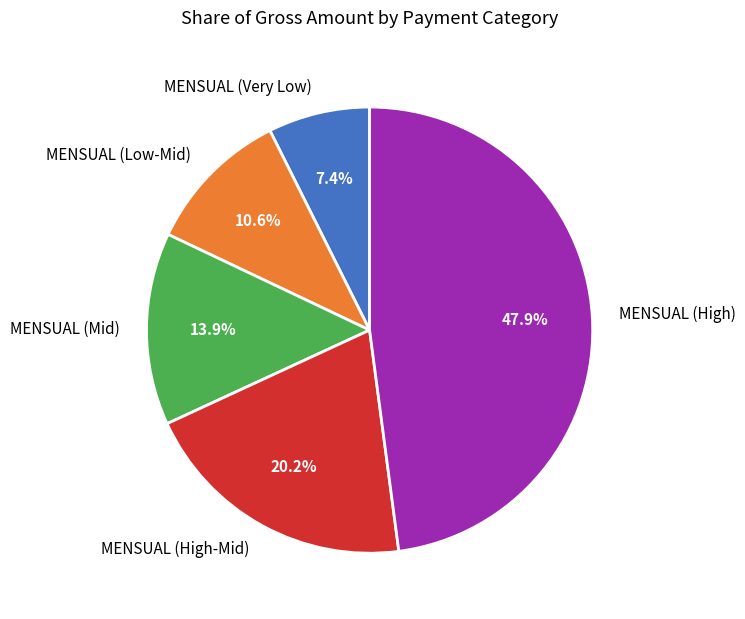

How many slices are in this pie chart?

5